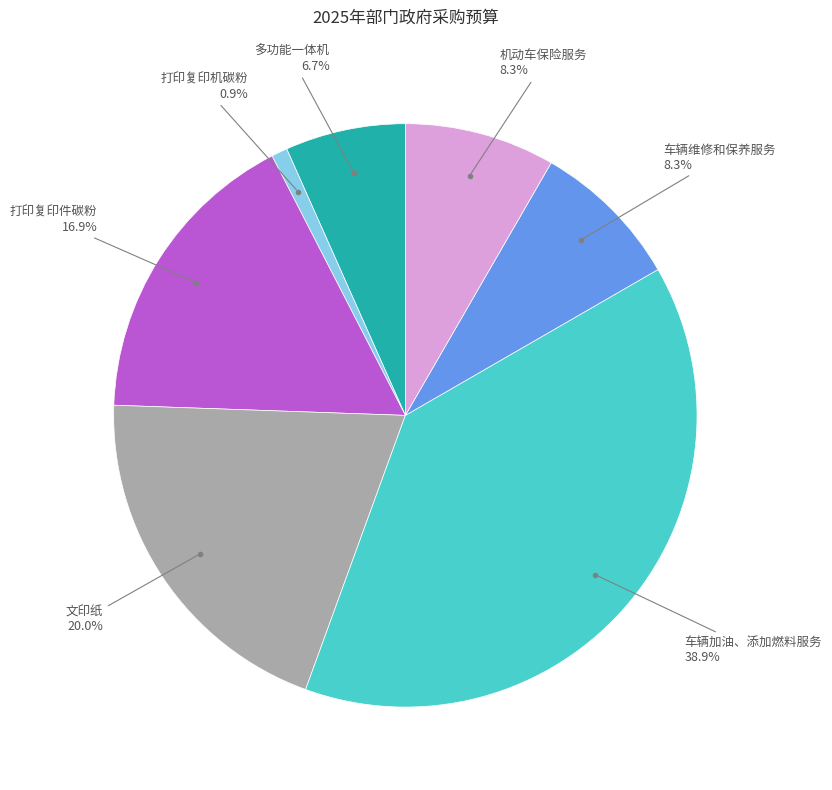

Is it true that 文印纸 is 34% of the pie?

False